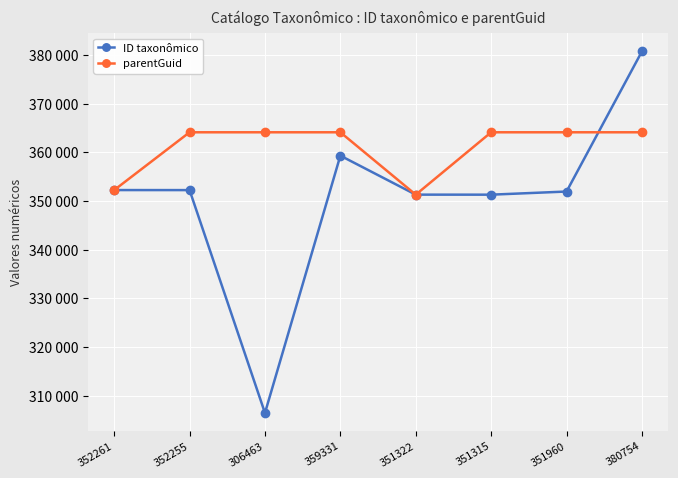

List the series in order of their peak value, highest first.

ID taxonômico, parentGuid